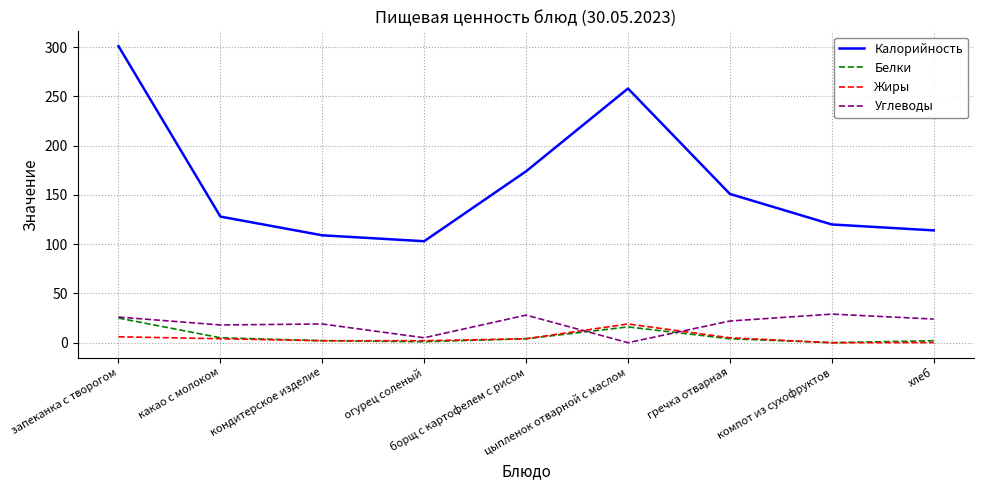

Which series has the widest spread of values?

Калорийность